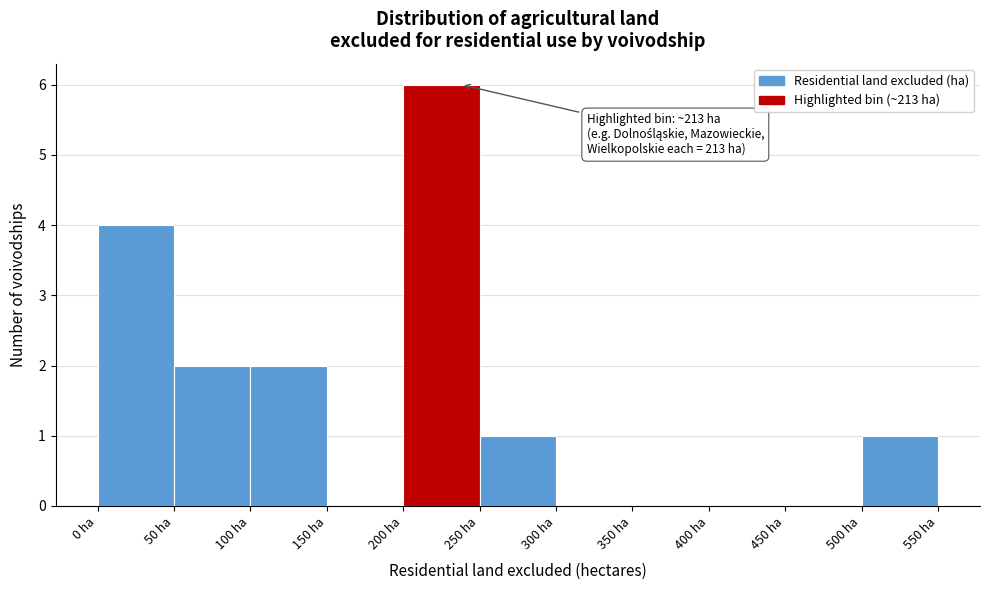

Which range on the x-axis has the tallest bar?

200 to 250